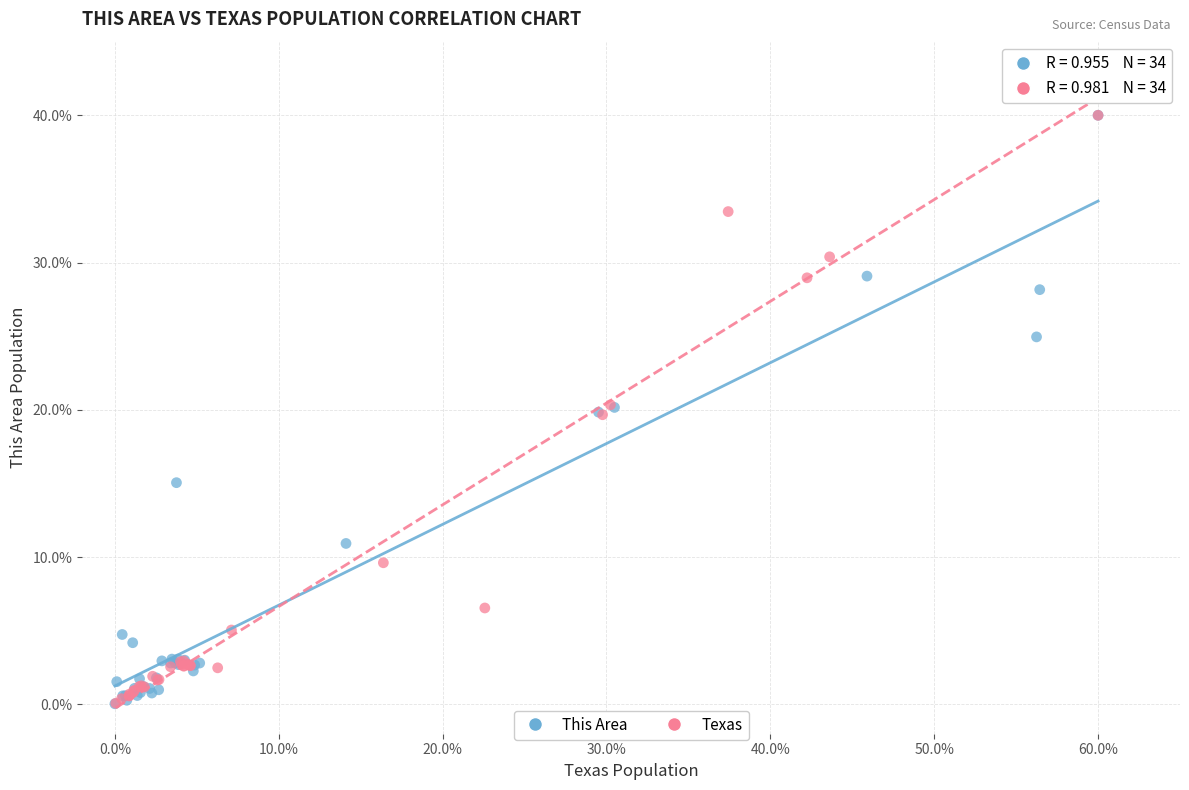

Which series has the widest spread of Y values?

This Area